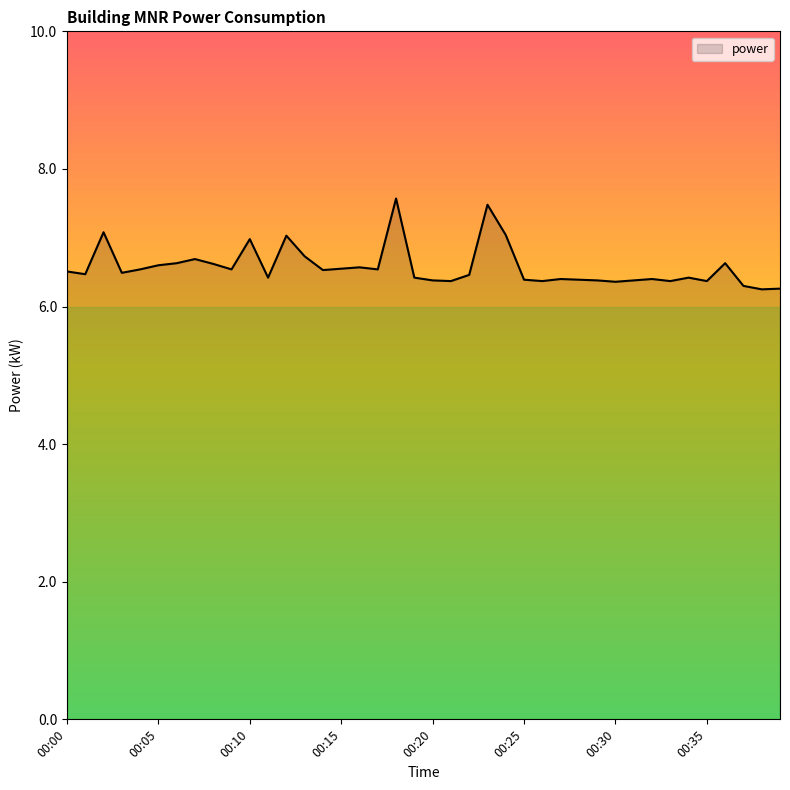

What is the greatest value displayed?

7.6